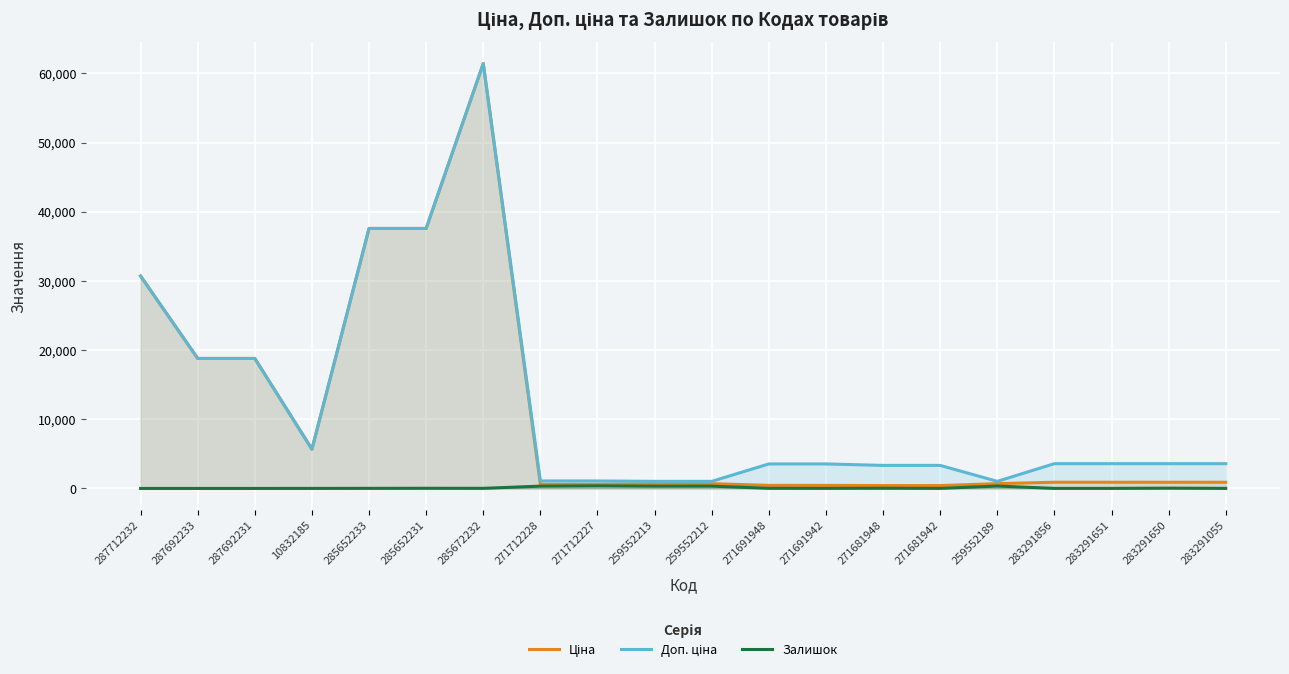

Is it true that Залишок equals 334.0 at 271712228?

True